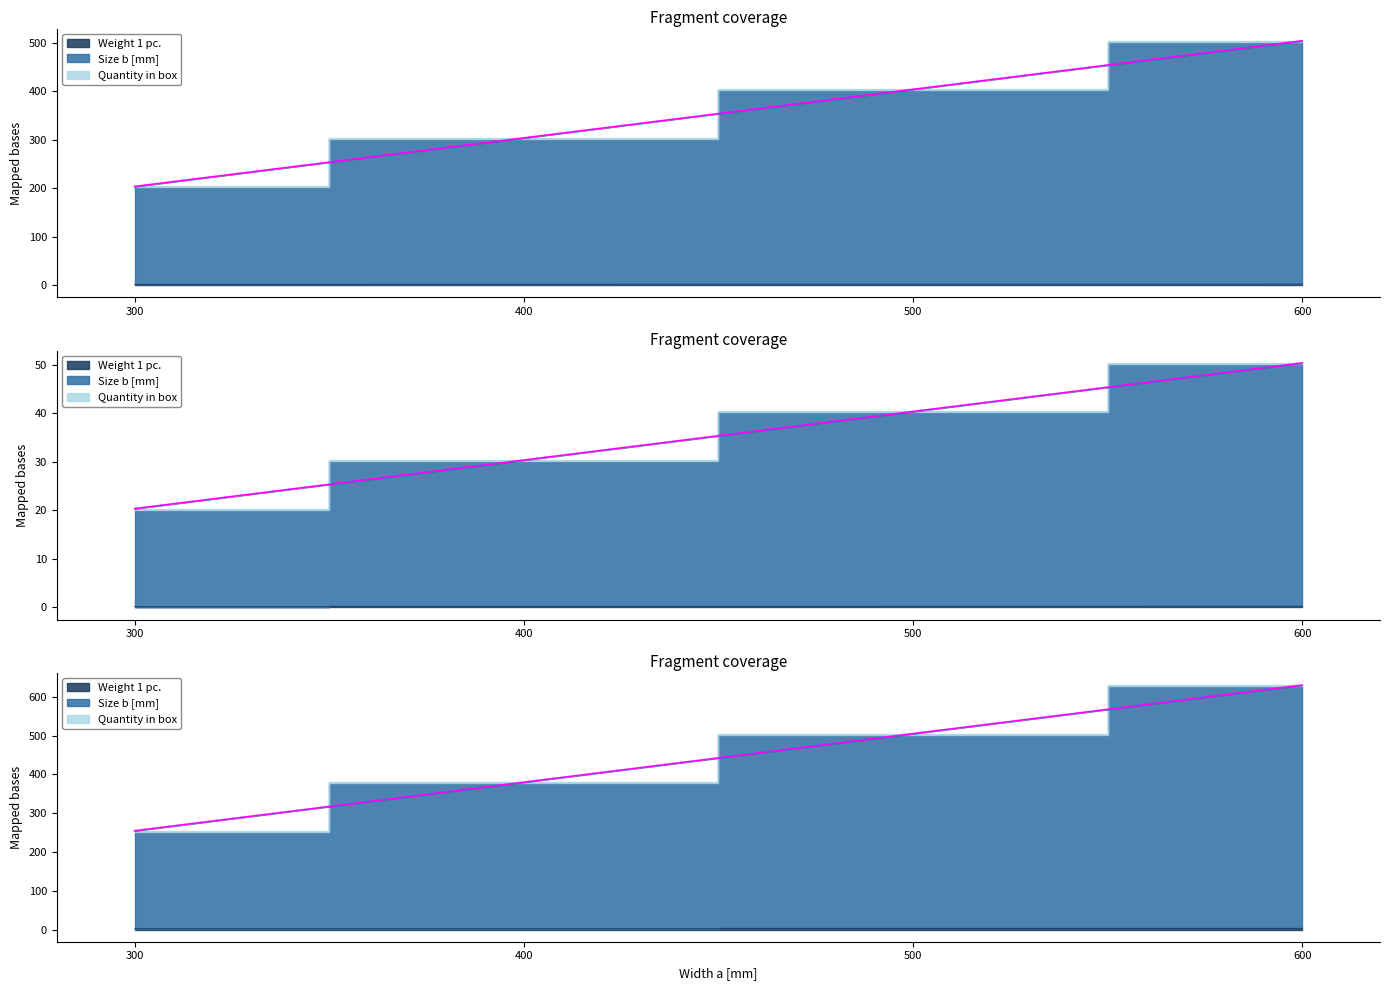

Rank the categories by Size b [mm] value from lowest to highest.

300, 400, 500, 600